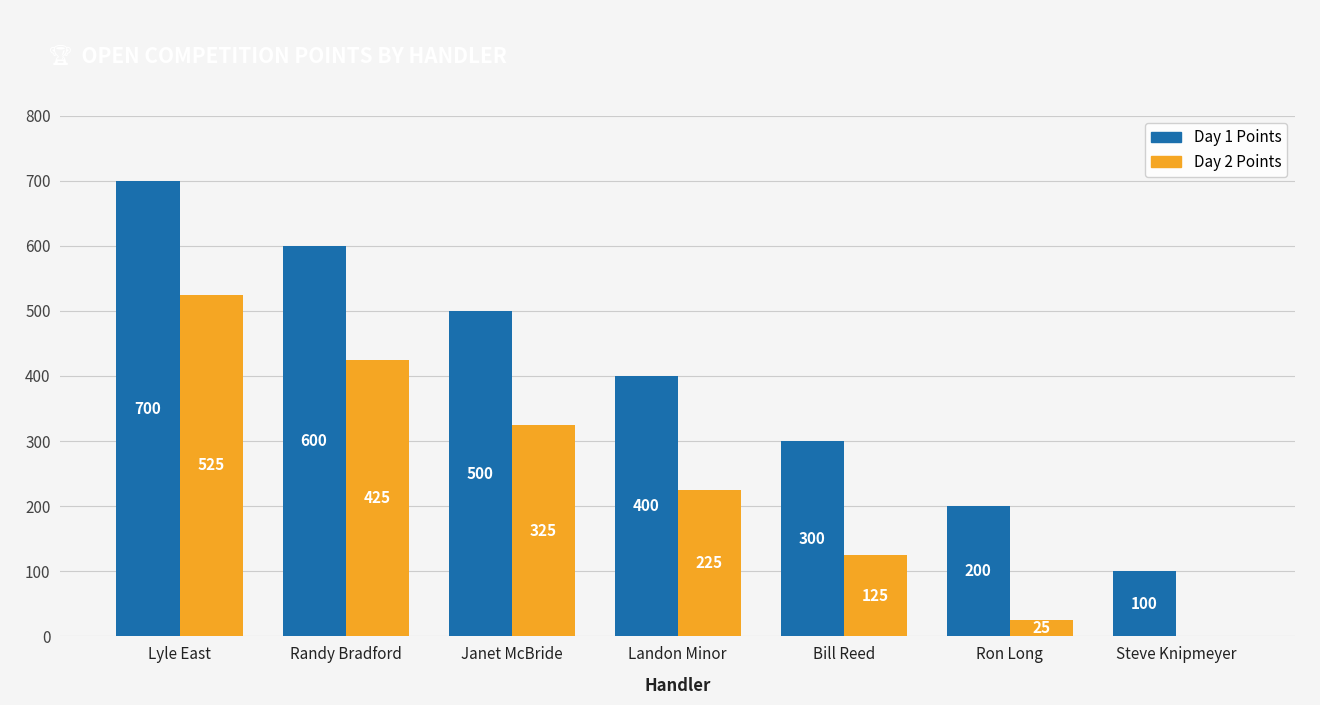

Reading left to right, transcribe all the data shown in this chart.

Day 1 Points: 700	600	500	400	300	200	100
Day 2 Points: 525	425	325	225	125	25	0